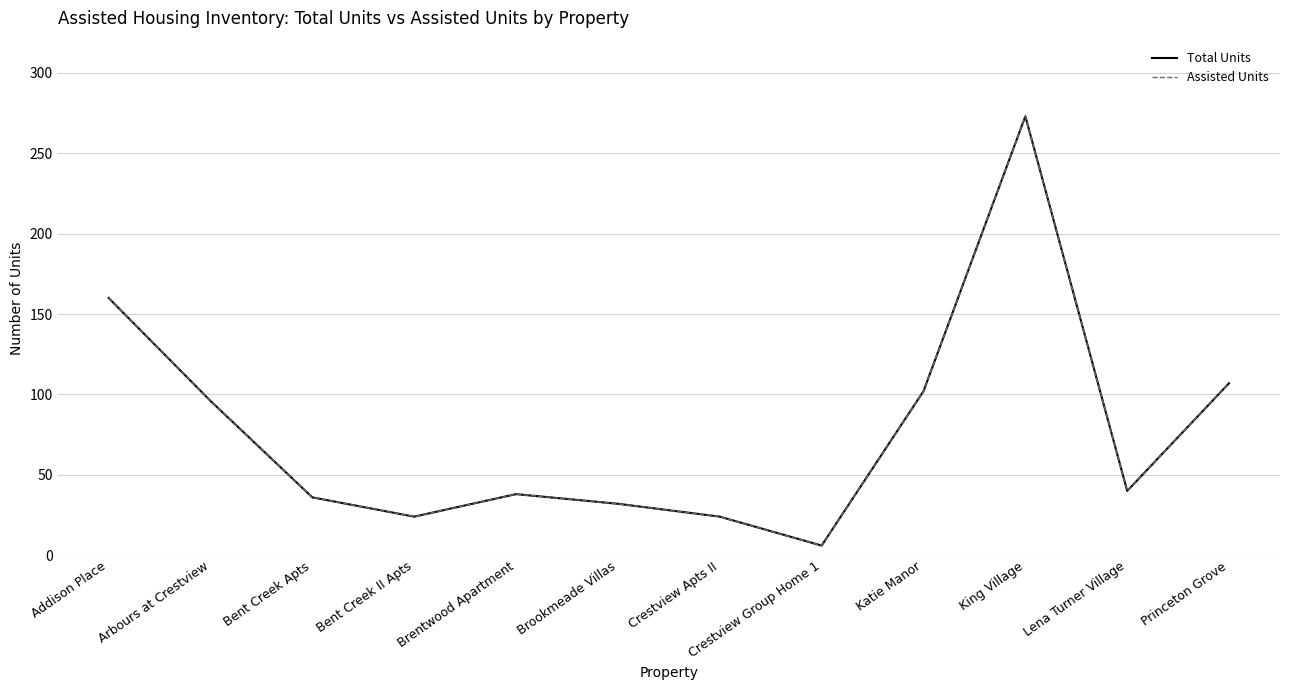

True or false: Assisted Units and Total Units cross at least once.

False